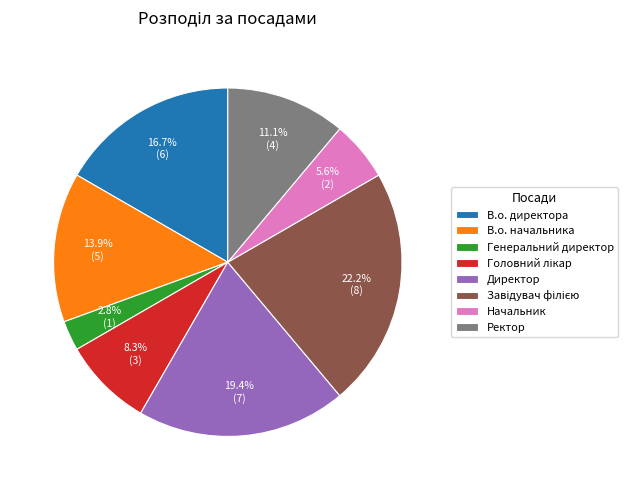

Which category has the smallest portion of the pie?

Генеральний директор